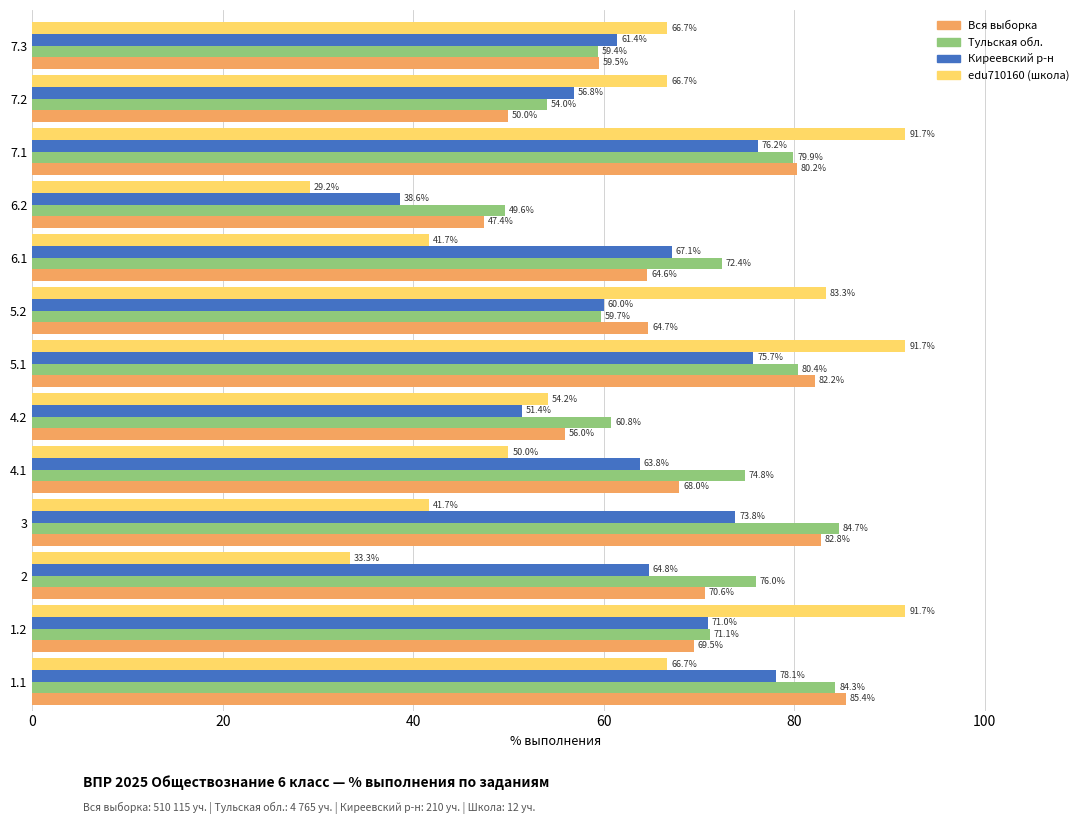

What is the sum of all edu710160 (школа) values?

808.4